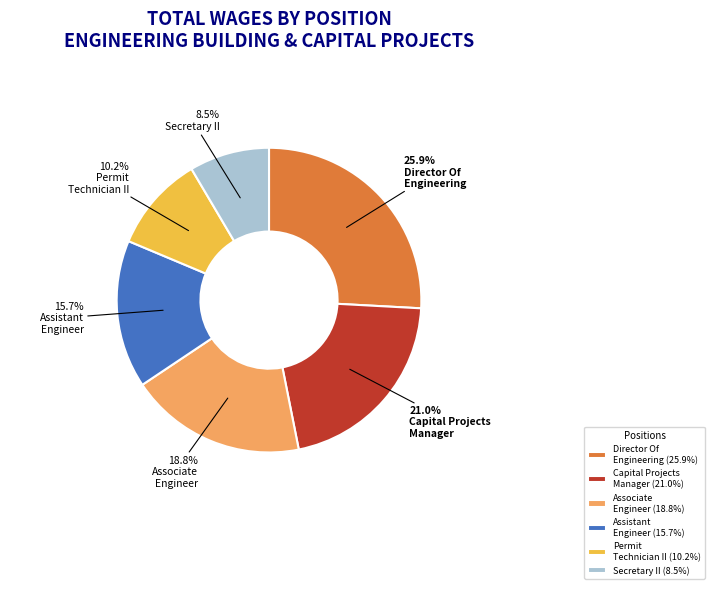

Which has a higher value, Director Of Engineering (25.9%) or Permit Technician II (10.2%)?

Director Of Engineering (25.9%)